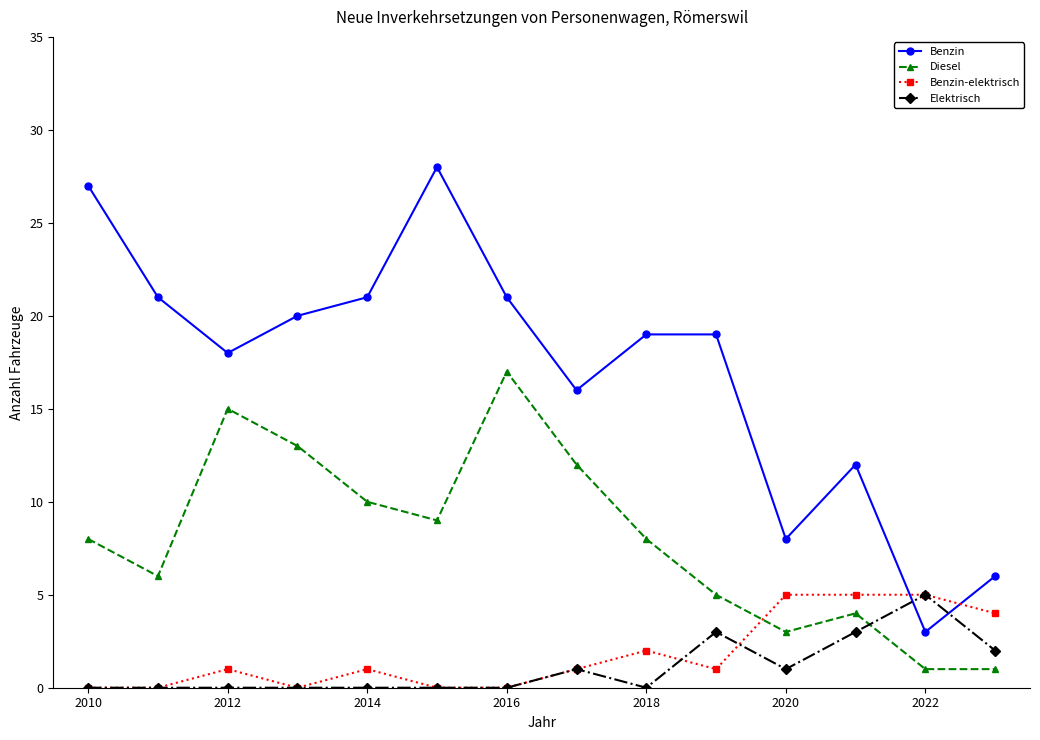

Which series has the largest total across all categories?

Benzin